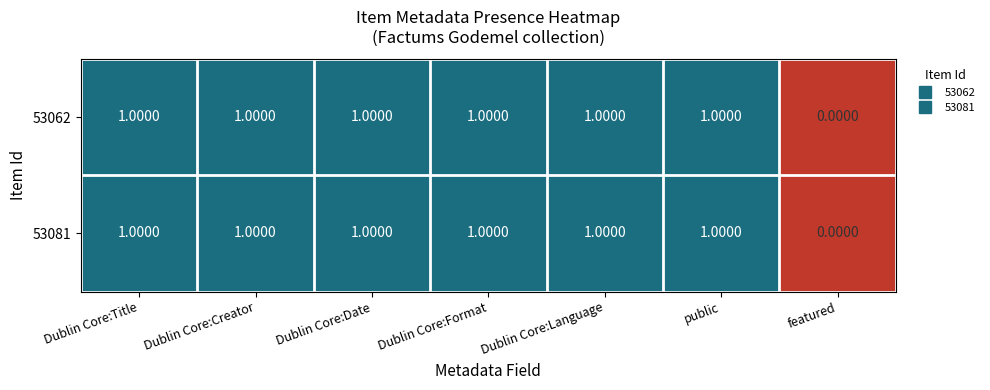

What is the sum of all 53062 values?

6